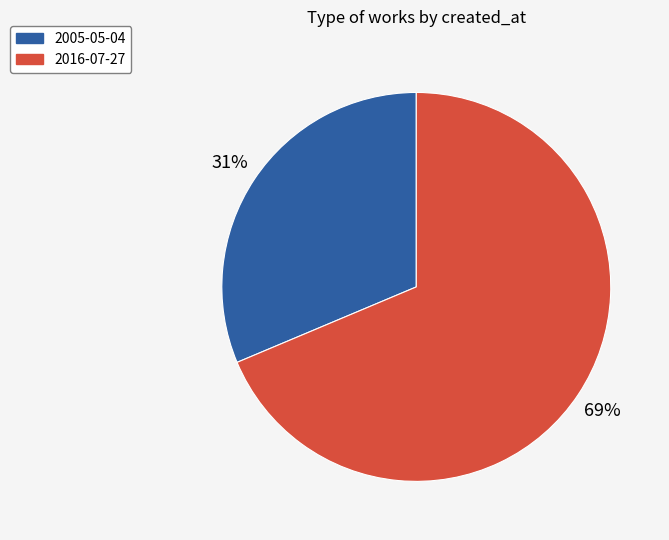

Which slice is the largest?

2016-07-27